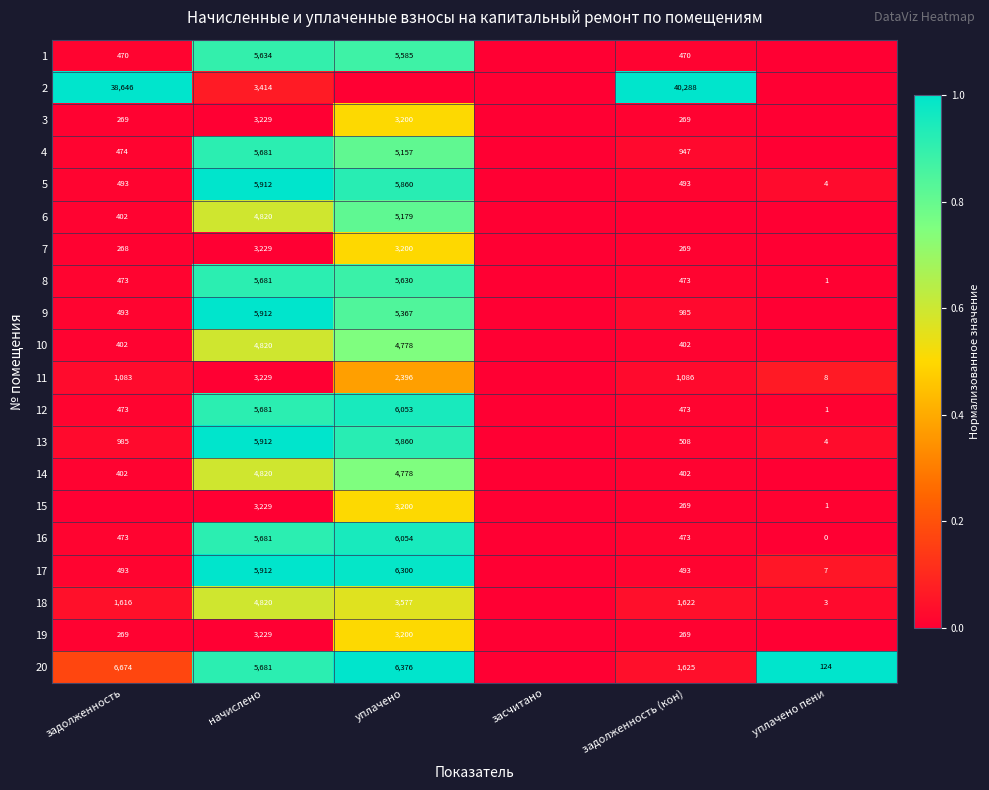

The value of 6 at начислено is 4820. True or false?

True